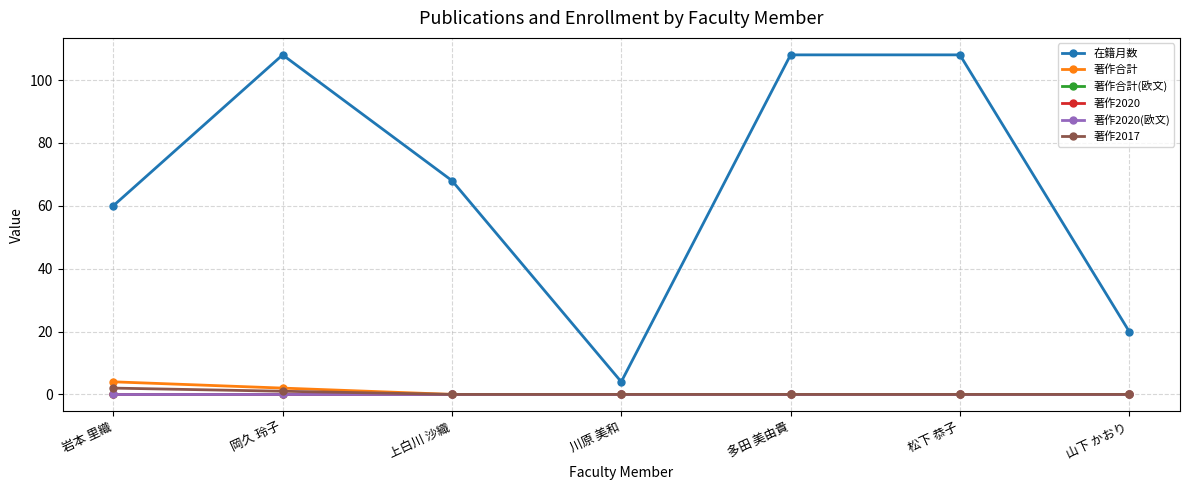

At which label does 著作2020 reach its minimum?

岩本 里織